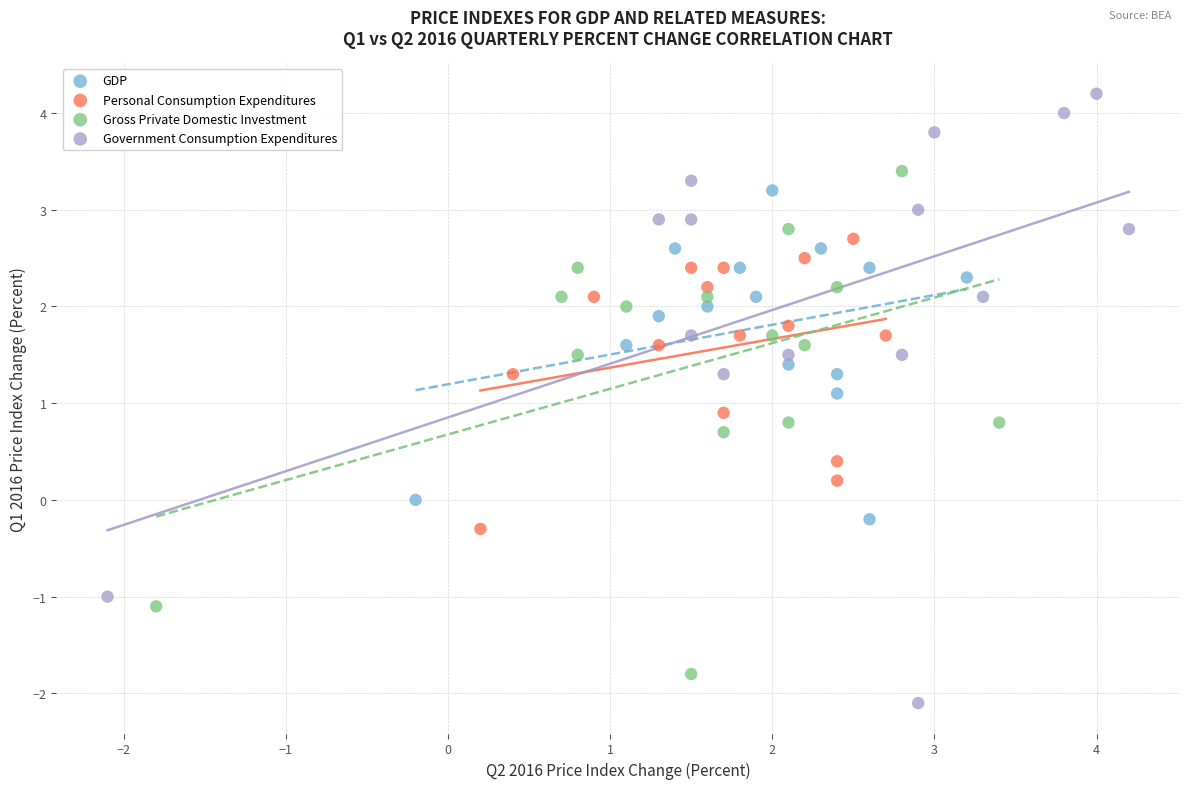

Which series reaches the minimum Y coordinate?

Government Consumption Expenditures